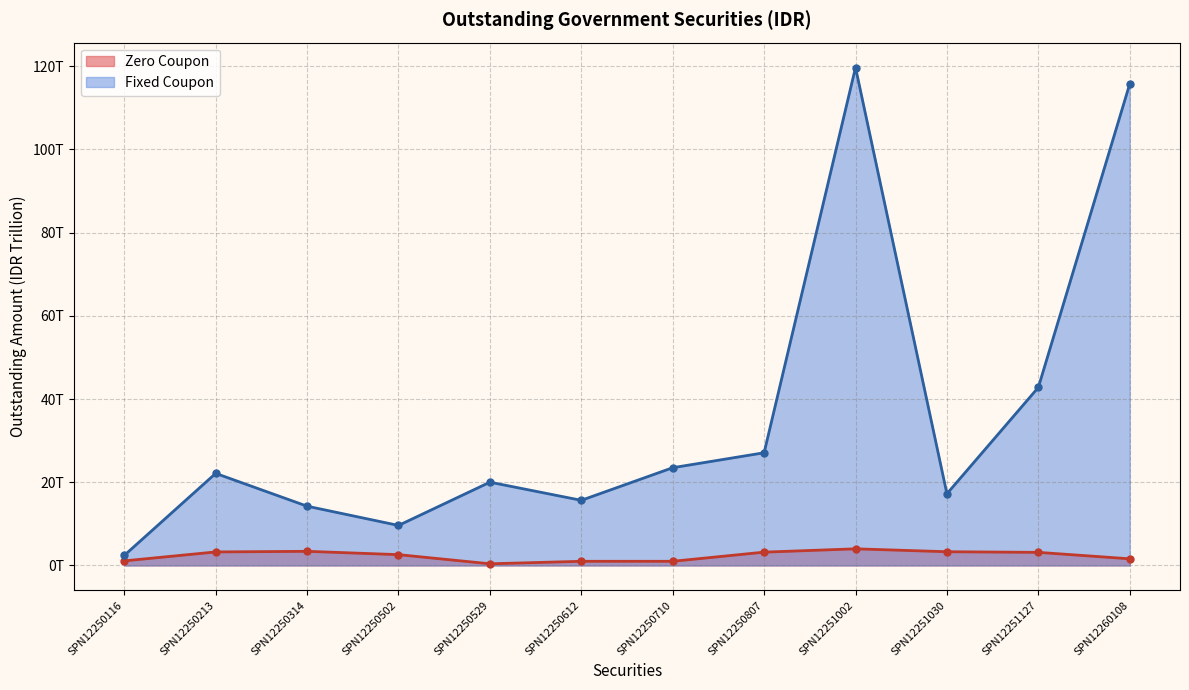

True or false: Zero Coupon has more than 2 interior local peaks.

False